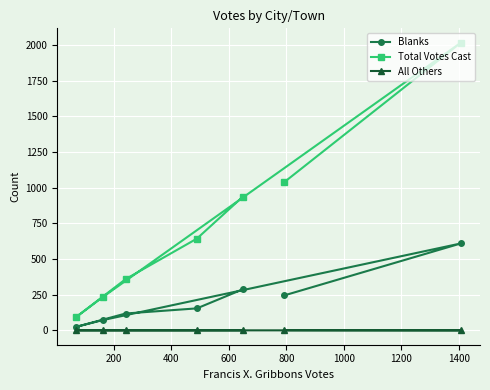

What is the maximum value for Blanks?

609